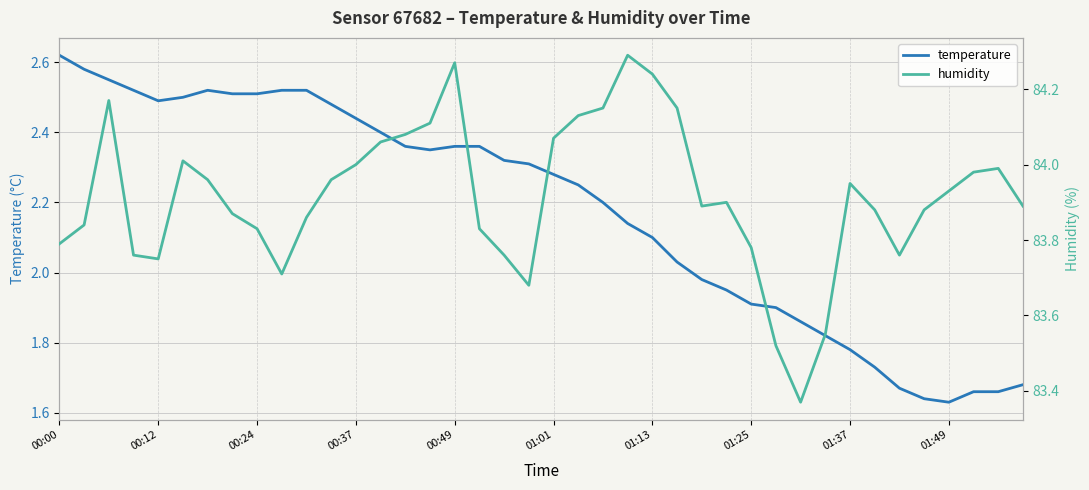

What is the highest value of the humidity series?

84.3